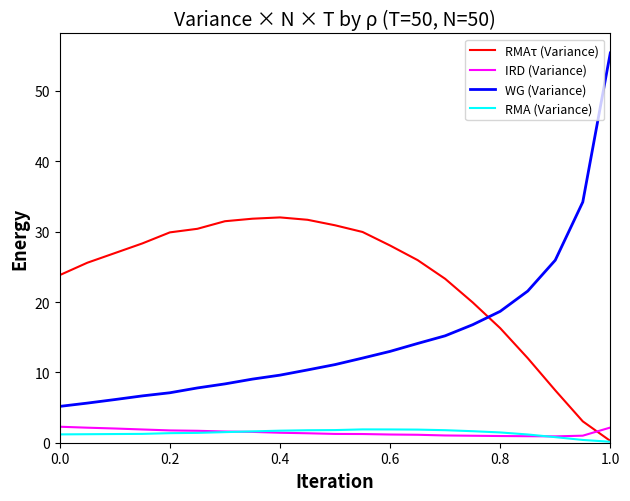

Which series has the widest spread of values?

WG (Variance)